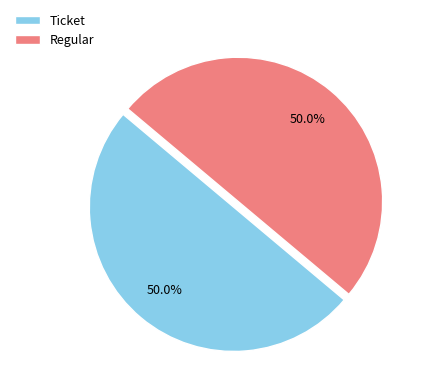

What is the total percentage of Ticket and Regular?

100.0%